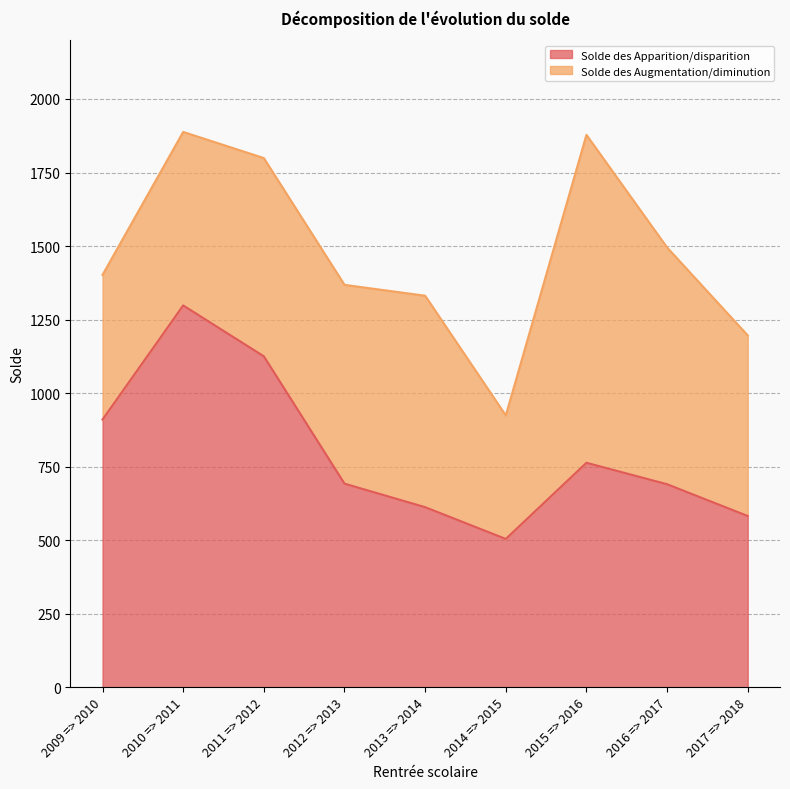

Does the chart display data point markers on the line(s)?

No